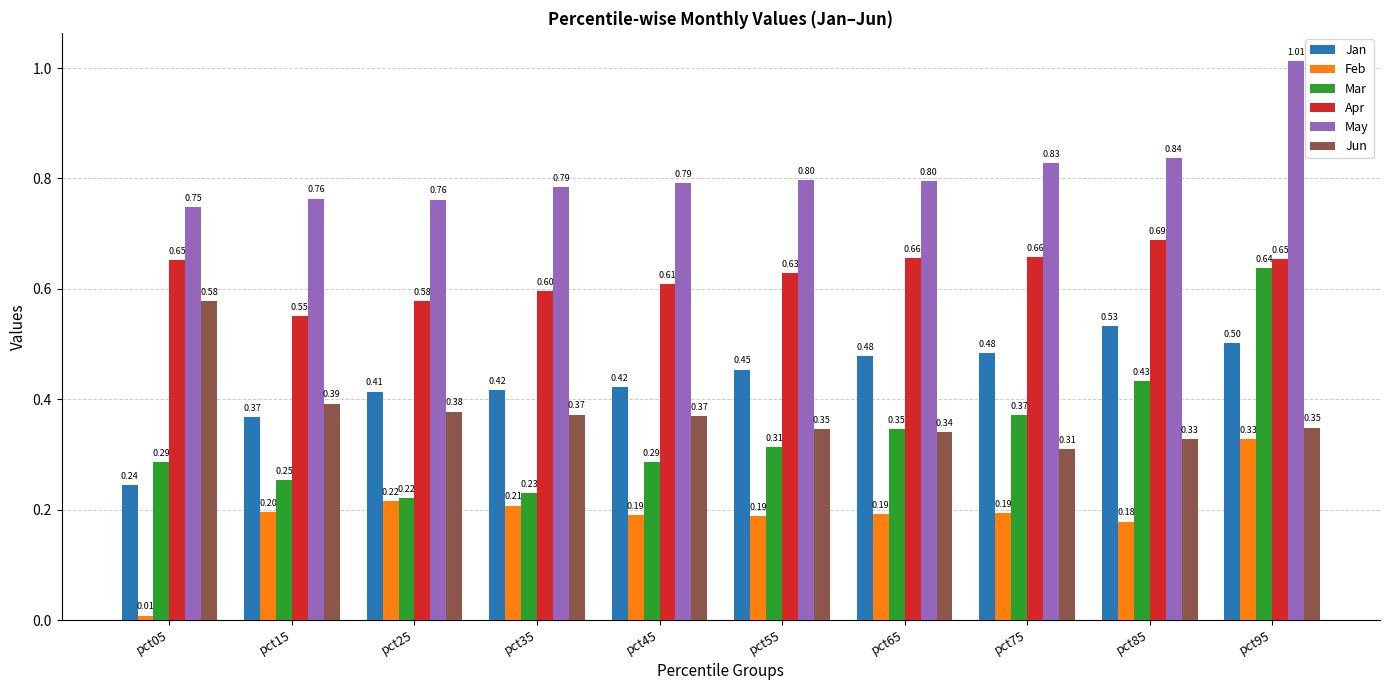

Are the bars grouped side by side (vs. stacked)?

Yes